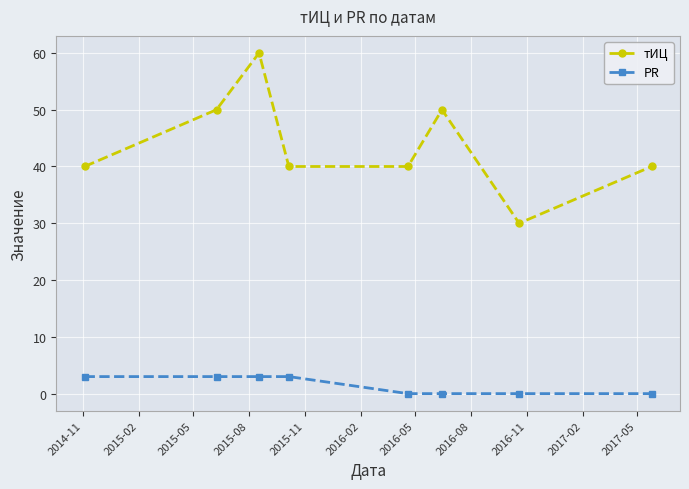

What is the highest value of the PR series?

3